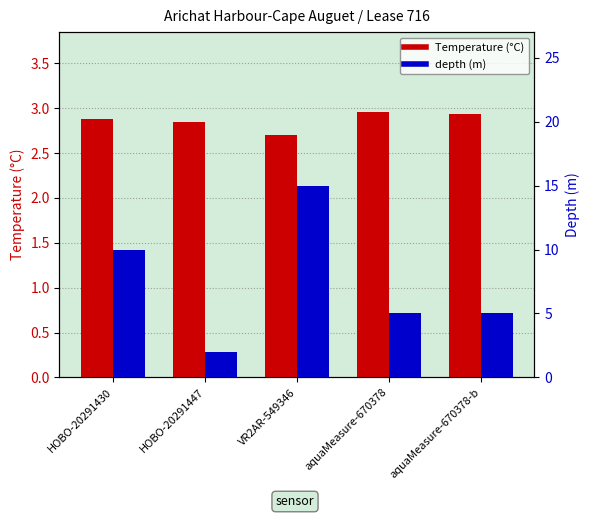

What is the value of the Temperature (°C) bar at the 3rd from the left?

2.7